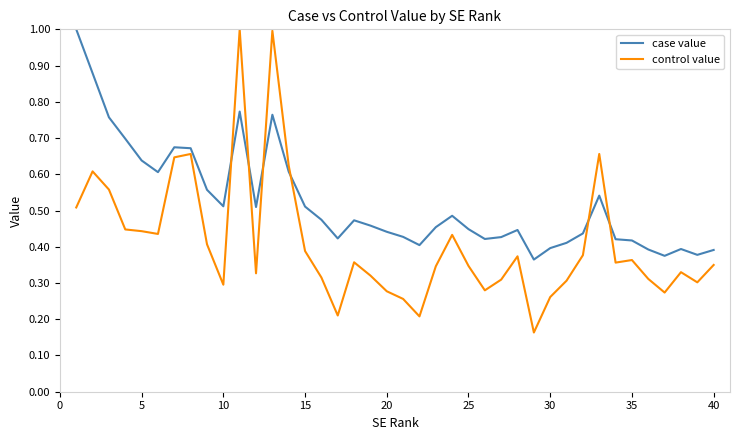

In case value, how many points are higher than both neighbors (excluding endpoints)?

8